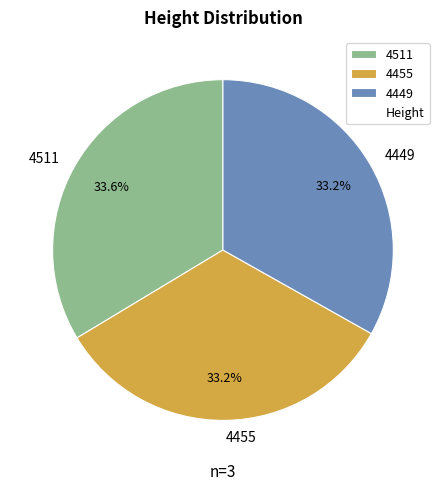

To the nearest percent, what percentage of the pie is 4511?

34%